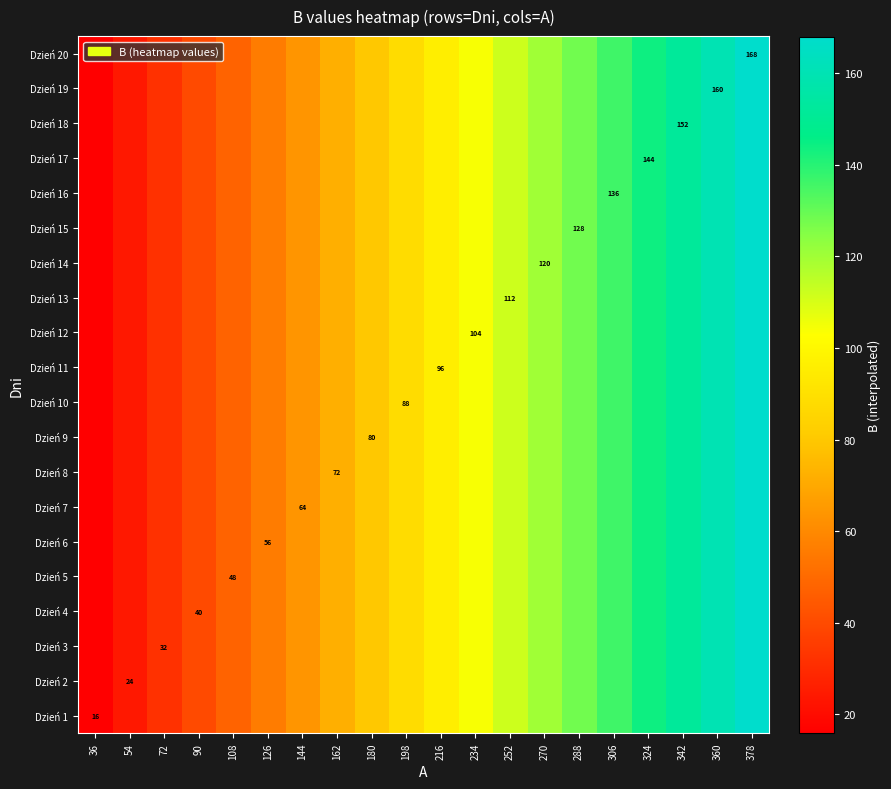

How many data points in Dzień 14 are above 96?

9